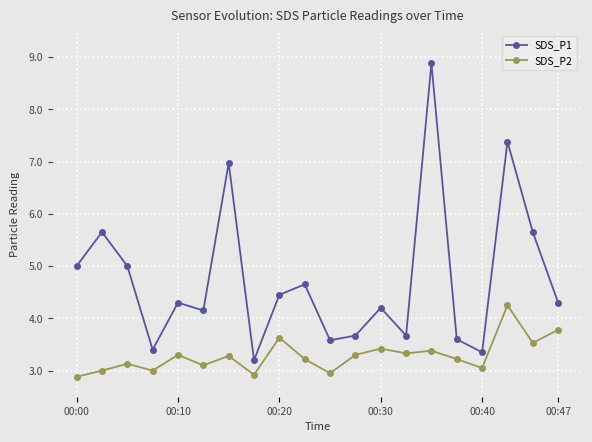

What are all the series names shown in the legend?

SDS_P1, SDS_P2